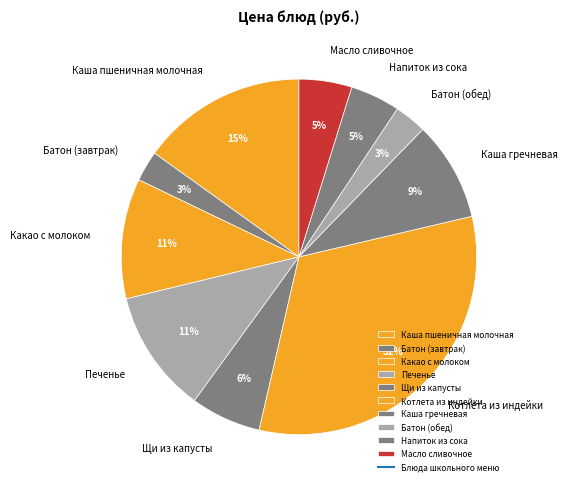

Between Печенье and Щи из капусты, which is larger?

Печенье